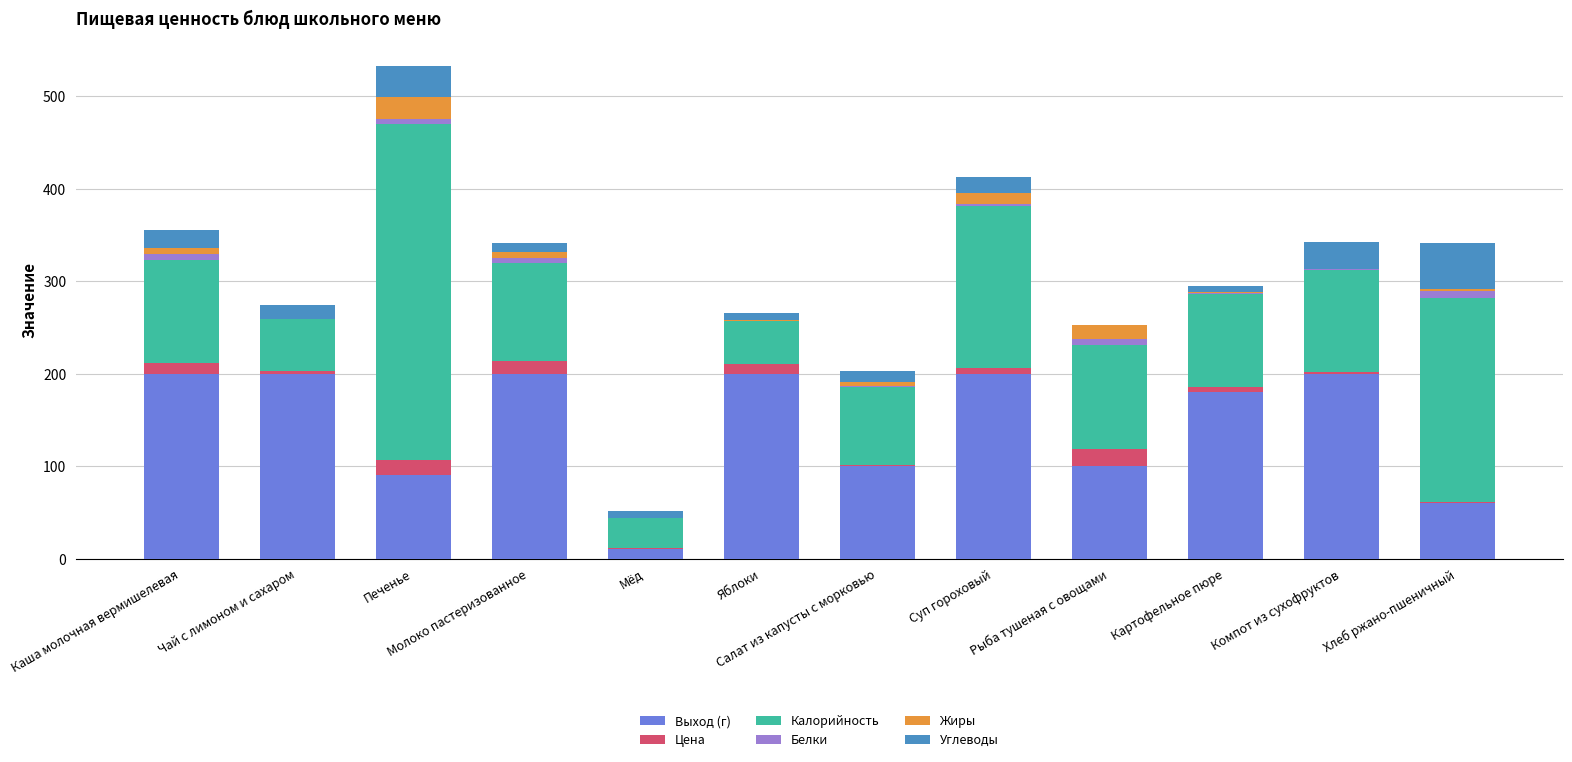

Does the chart contain stacked bars?

Yes